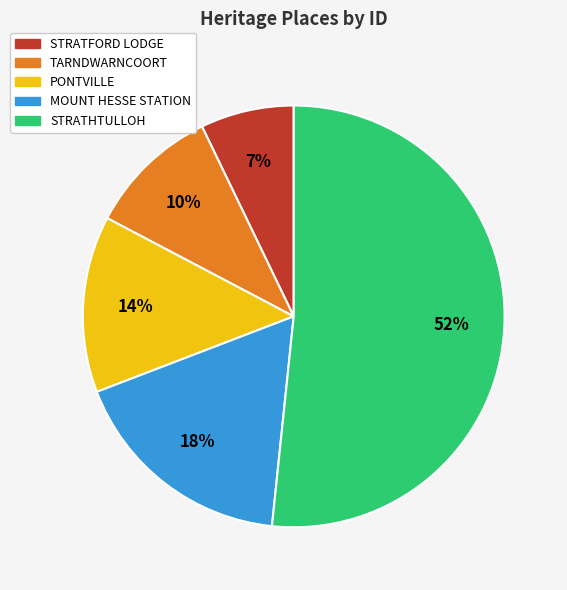

To the nearest percent, what percentage of the pie is TARNDWARNCOORT?

10%